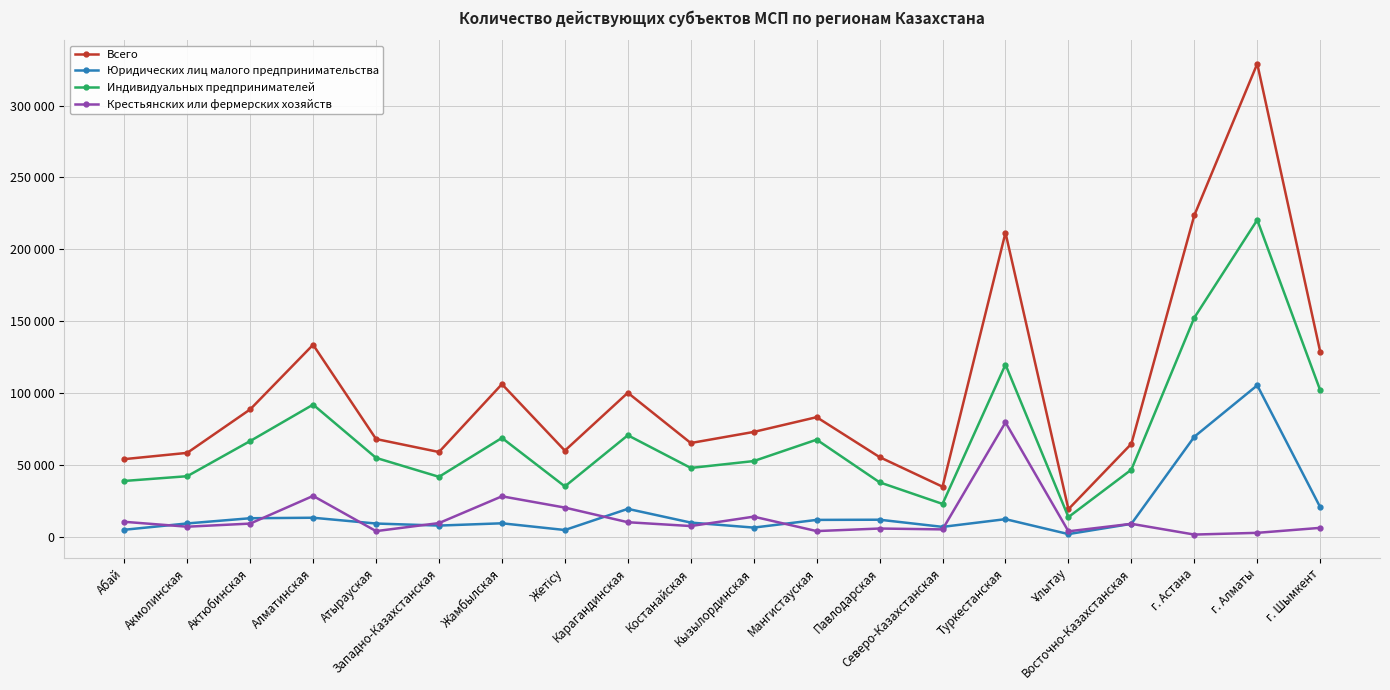

At which label does Крестьянских или фермерских хозяйств reach its peak?

Туркестанская